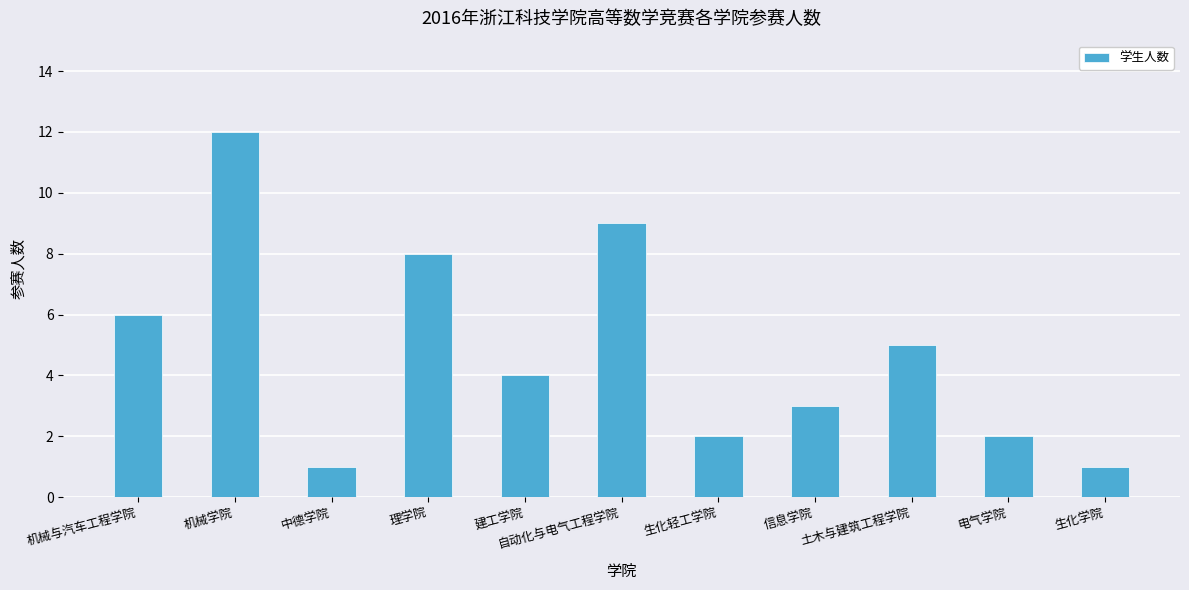

What is the ratio of the value at 信息学院 to the value at 自动化与电气工程学院?

0.3